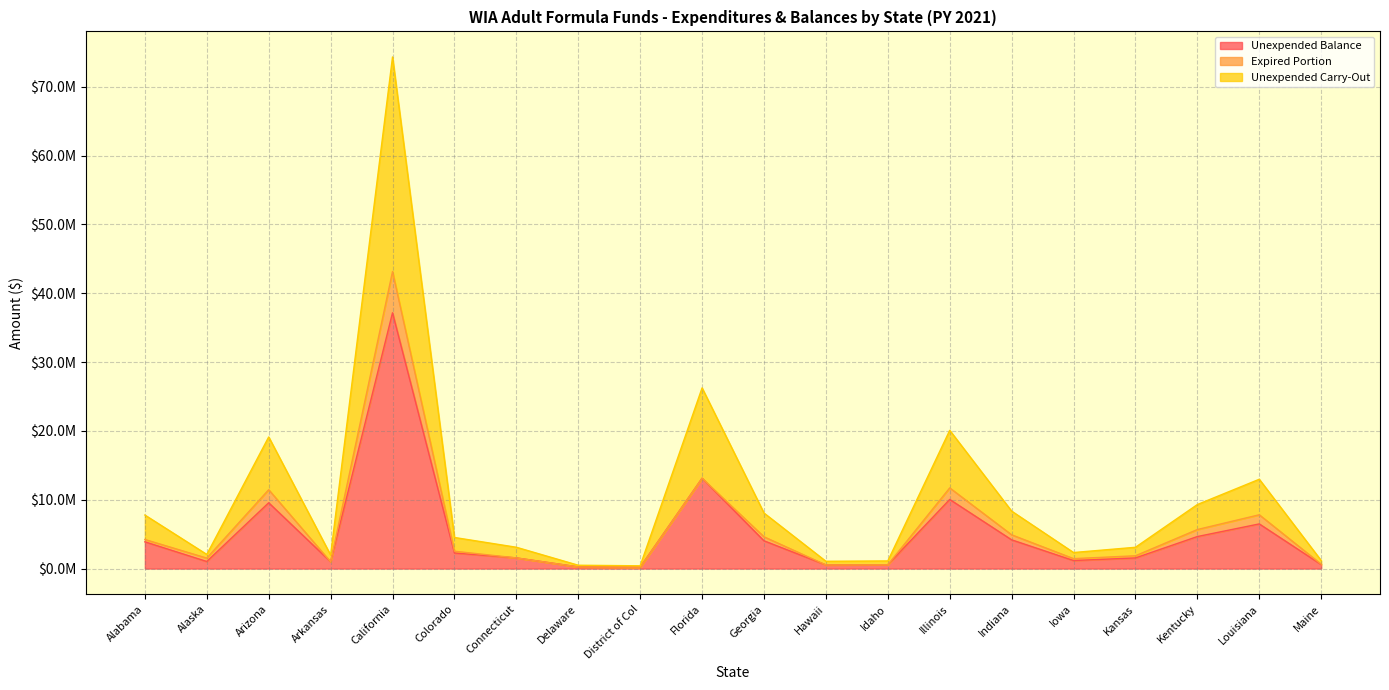

What are all the series names shown in the legend?

Unexpended Balance, Expired Portion, Unexpended Carry-Out